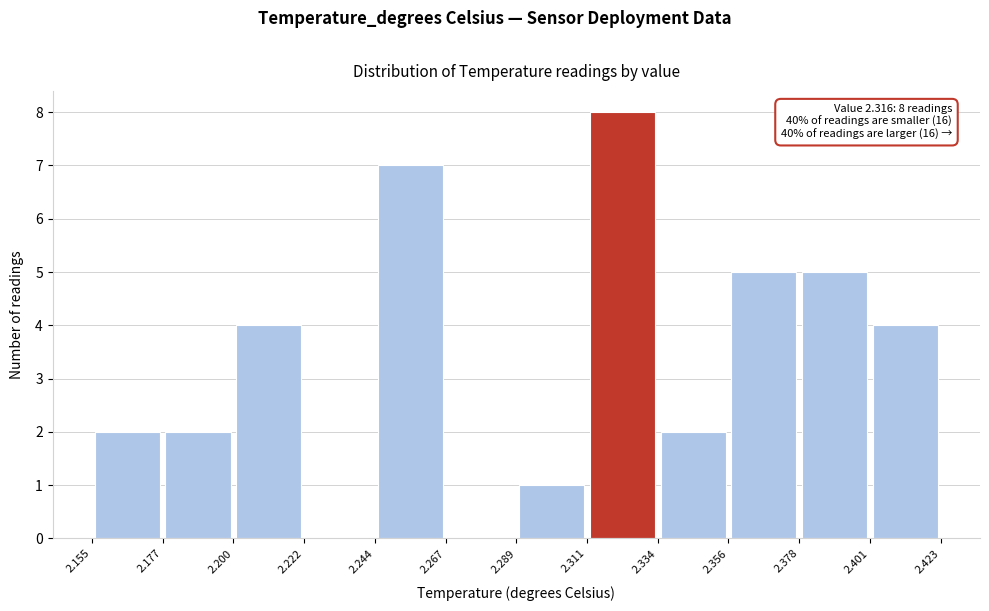

Which range on the x-axis has the tallest bar?

2.311 to 2.334